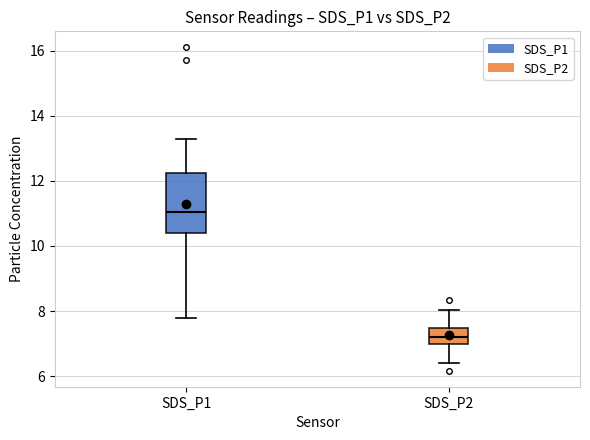

Which box has the lowest median line?

SDS_P2